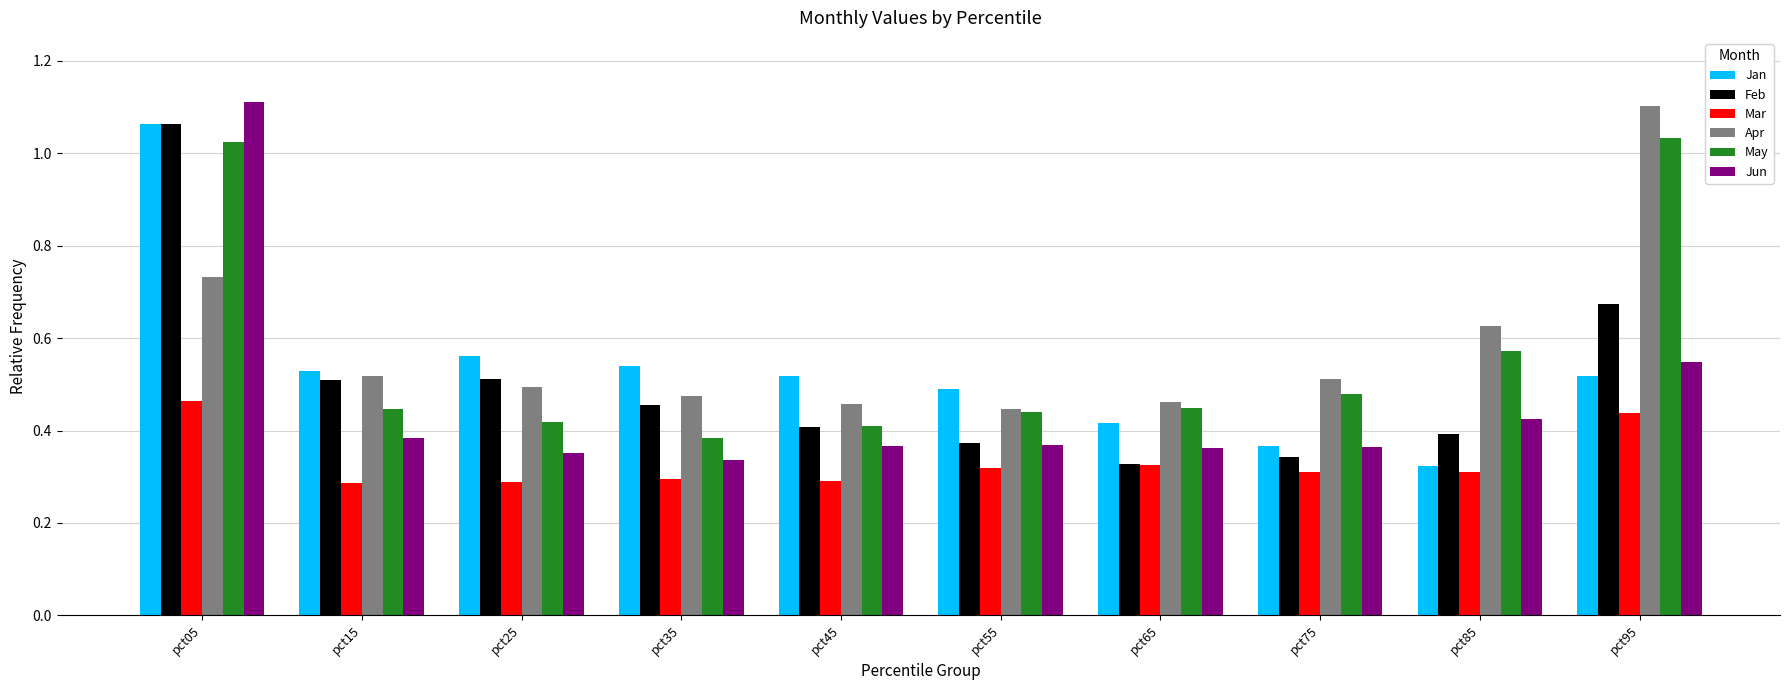

What is the sum of all Feb values?

5.1